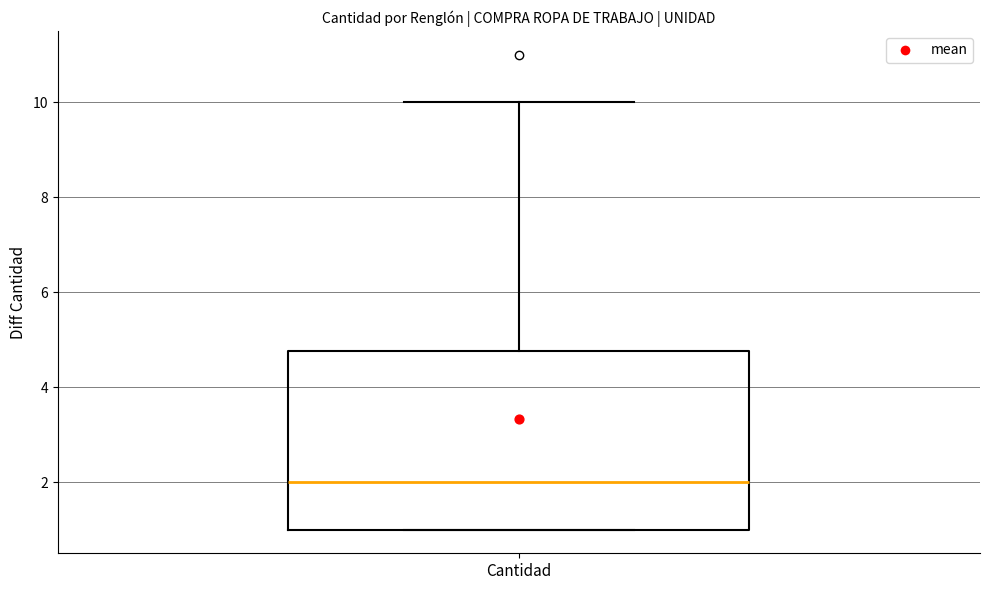

Transcribe this box plot: give where the median line is, the range the box spans, and where the two whiskers end, as read against the y-axis. The values are not printed on the chart, so give them approximately, as read against the axis.

median 2.0, box 1.0 to 4.8, whiskers 1.0 to 10.0